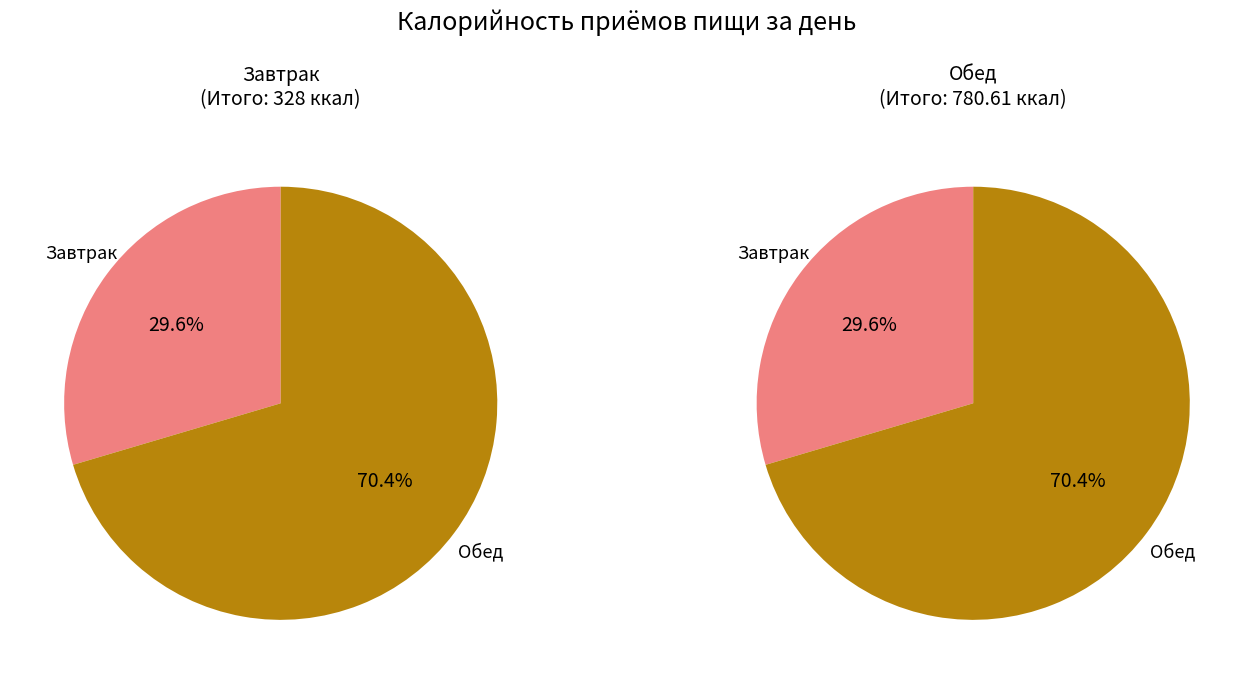

To the nearest percent, what is the difference between the largest and smallest slice percentages?

41%